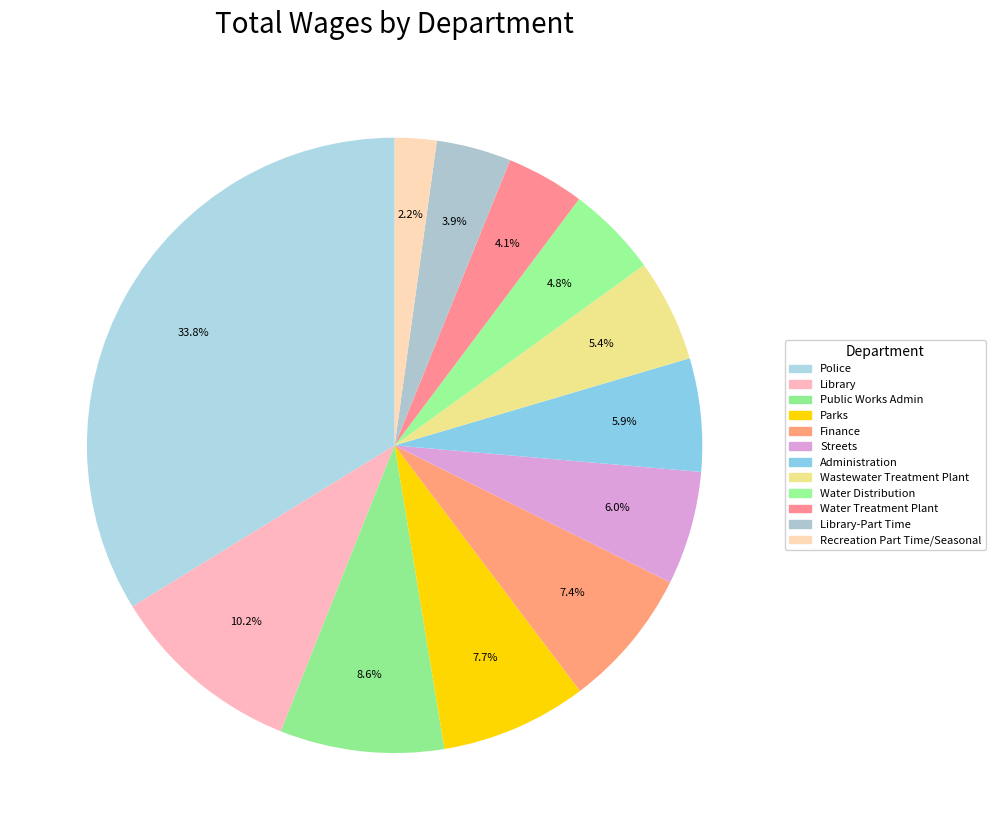

Count the number of slices in the pie.

12